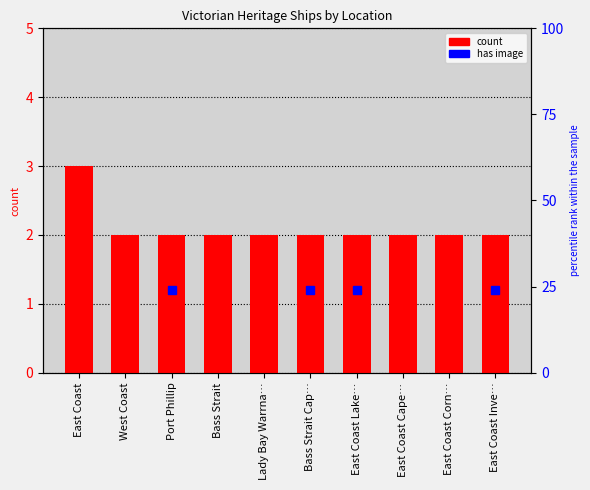

Are the bars grouped side by side (vs. stacked)?

No